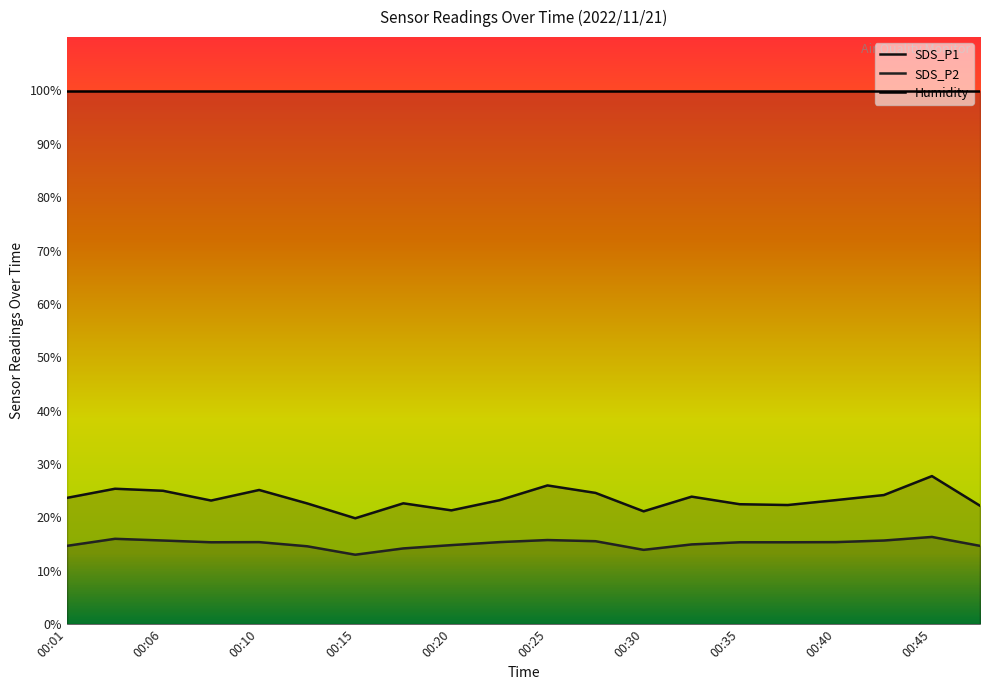

True or false: SDS_P1 has more than 0 points higher than both neighbors.

True